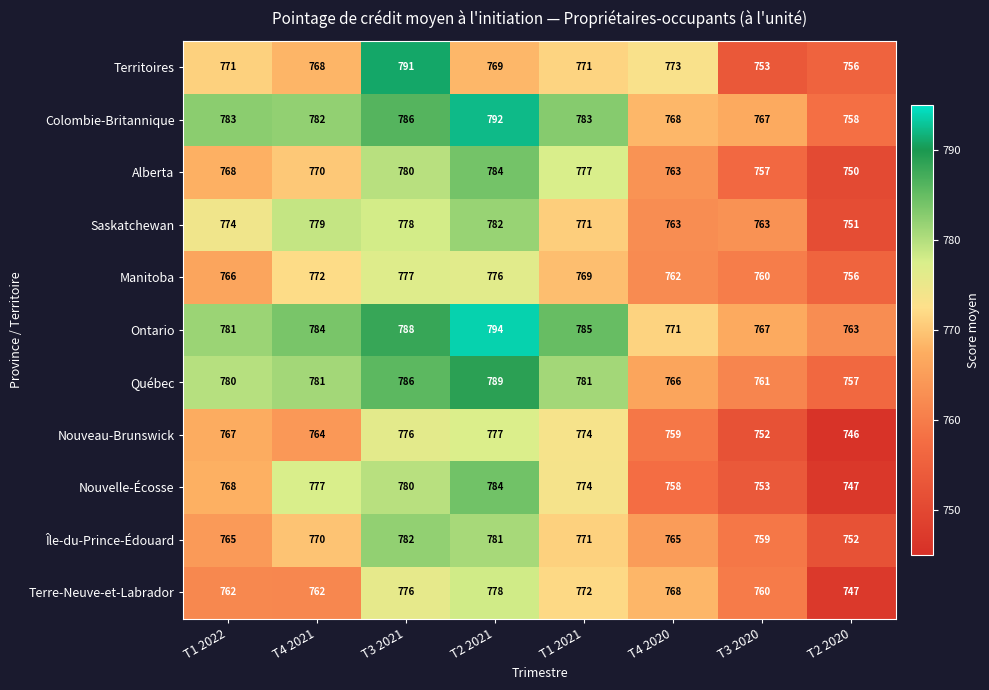

Is it true that Nouvelle-Écosse equals 768 at T1 2022?

True